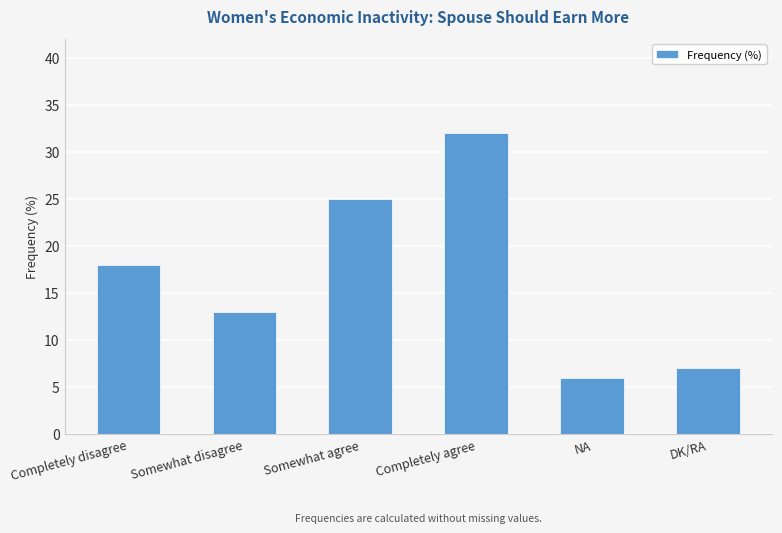

What is the average value?

17